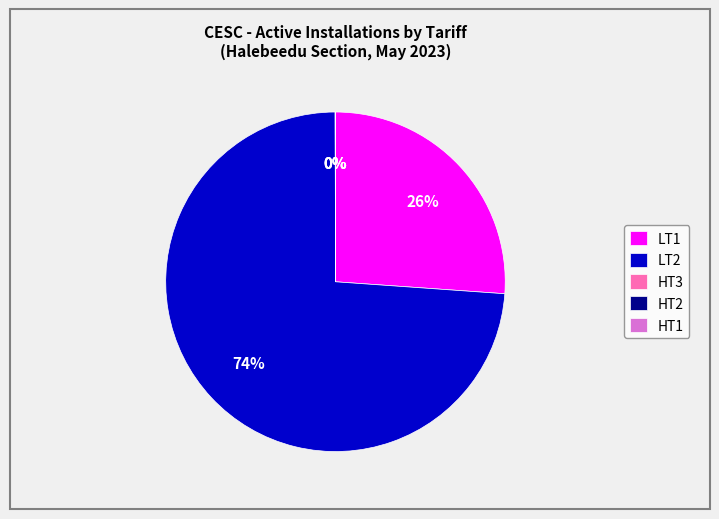

The LT2 slice represents 84% of the pie. True or false?

False